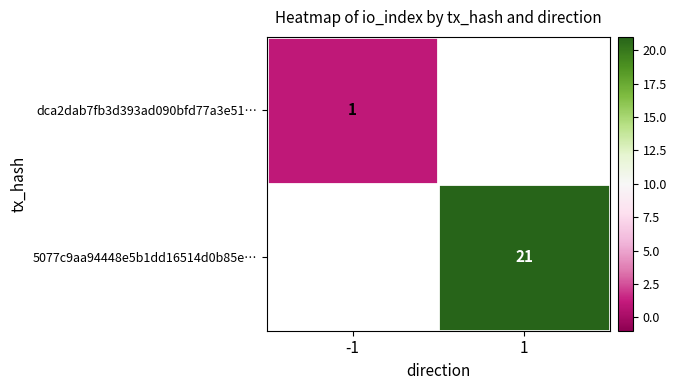

Is it true that 5077c9aa94448e5b1dd16514d0b85e… equals 21 at 1?

True